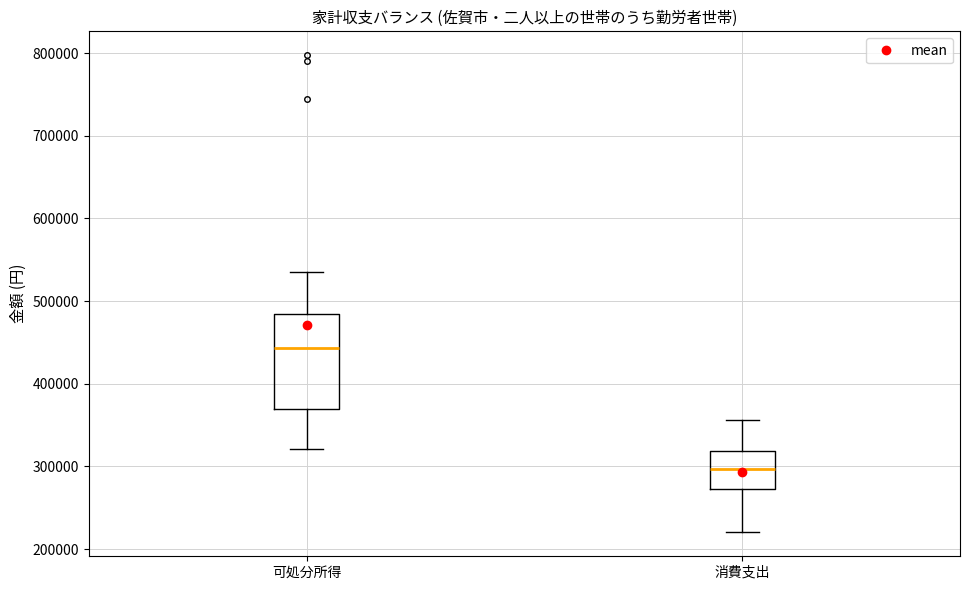

Which box has the lowest median line?

消費支出